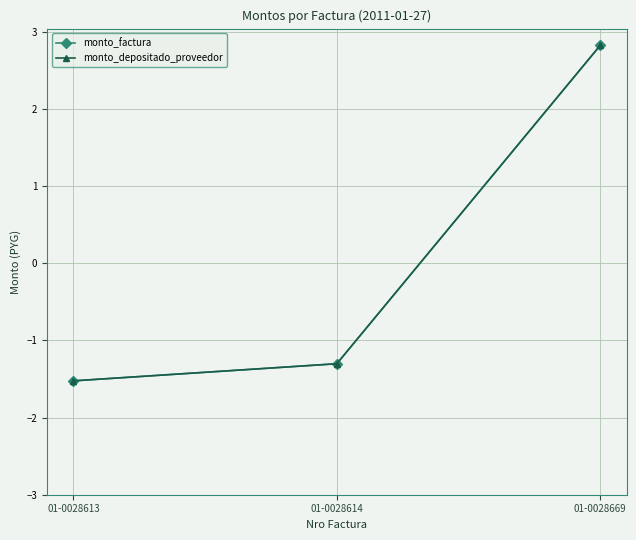

Which has a higher value, 01-0028614 or 01-0028669?

01-0028669